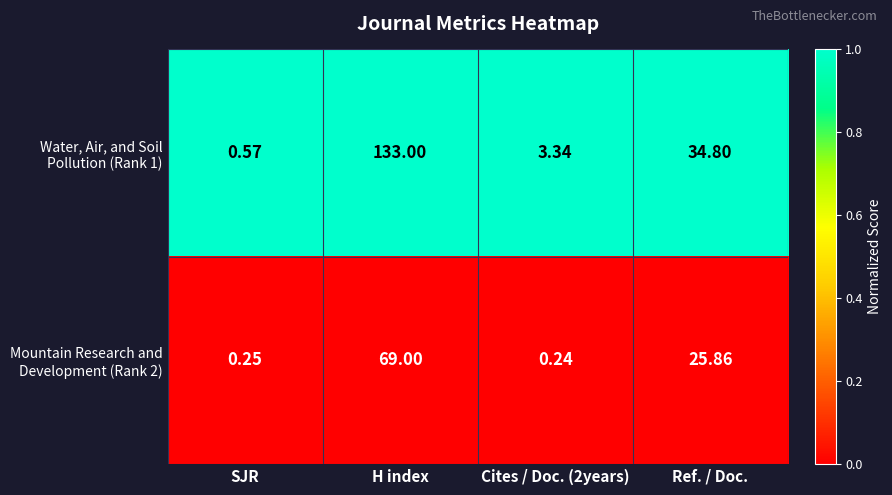

Which category has the highest value across all series?

H index